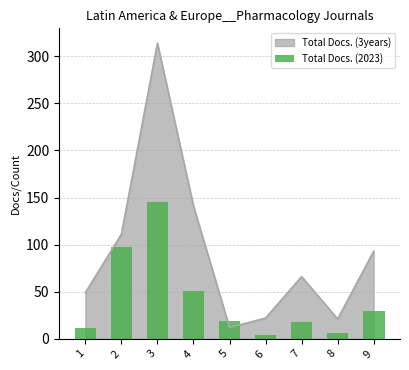

Between 7 and 8, which is larger?

7